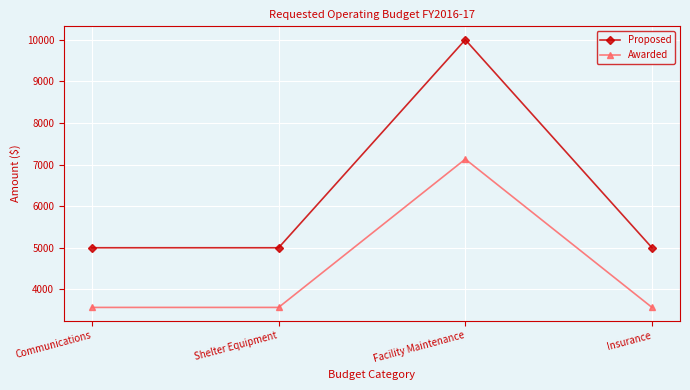

What are all the series names shown in the legend?

Proposed, Awarded